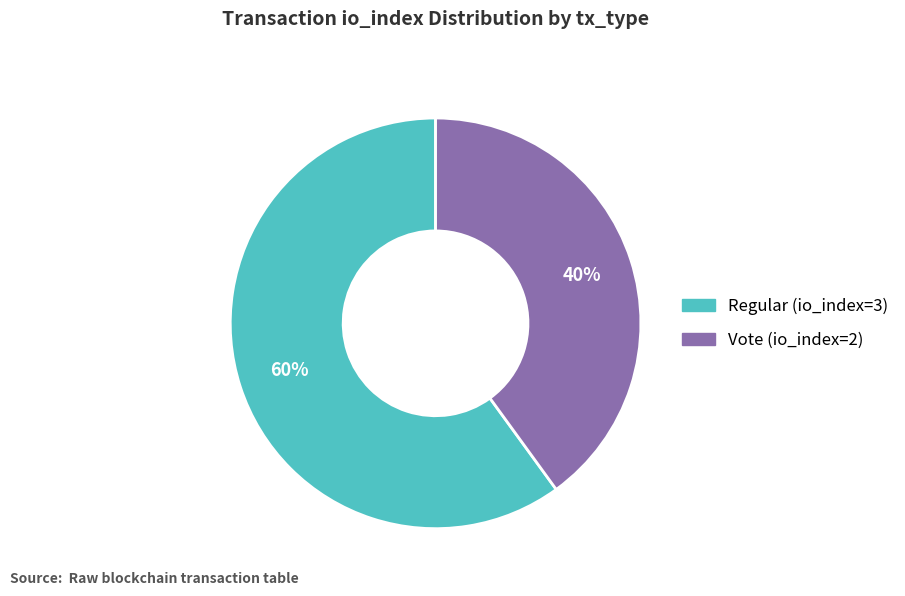

To the nearest percent, what is the combined percentage of Vote (io_index=2) and Regular (io_index=3)?

100%